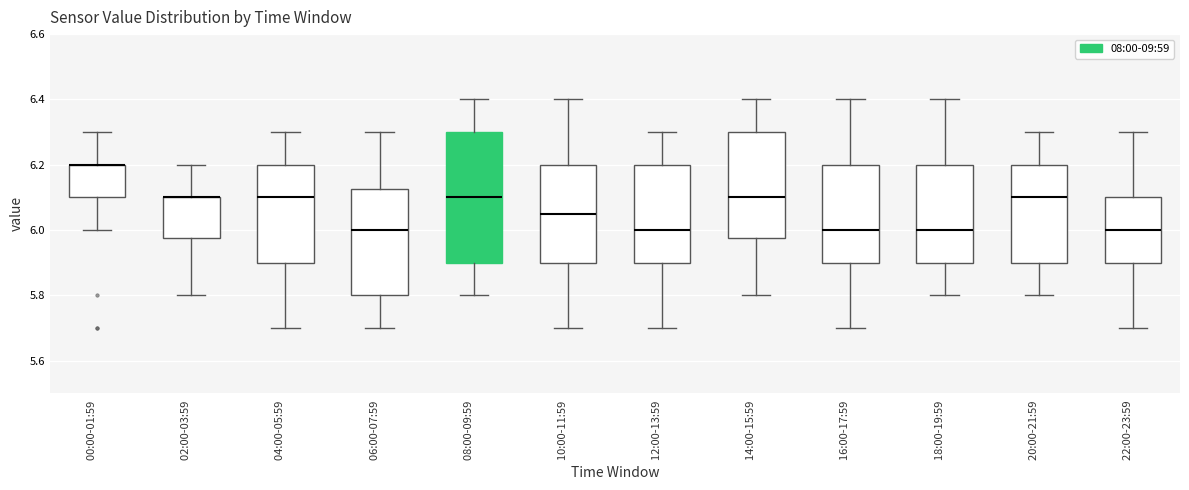

Reading left to right, transcribe this box plot: for each box, give where its median line is, the range the box spans, and where its two whiskers end, as read against the y-axis. The values are not printed on the chart, so give them approximately, as read against the axis.

00:00-01:59: median 6.20 (drawn on the box's upper edge), box 6.10 to 6.20, whiskers 6.00 to 6.30
02:00-03:59: median 6.10 (drawn on the box's upper edge), box 5.98 to 6.10, whiskers 5.80 to 6.20
04:00-05:59: median 6.10, box 5.90 to 6.20, whiskers 5.70 to 6.30
06:00-07:59: median 6.00, box 5.80 to 6.12, whiskers 5.70 to 6.30
08:00-09:59: median 6.10, box 5.90 to 6.30, whiskers 5.80 to 6.40
10:00-11:59: median 6.06, box 5.90 to 6.20, whiskers 5.70 to 6.40
12:00-13:59: median 6.00, box 5.90 to 6.20, whiskers 5.70 to 6.30
14:00-15:59: median 6.10, box 5.98 to 6.30, whiskers 5.80 to 6.40
16:00-17:59: median 6.00, box 5.90 to 6.20, whiskers 5.70 to 6.40
18:00-19:59: median 6.00, box 5.90 to 6.20, whiskers 5.80 to 6.40
20:00-21:59: median 6.10, box 5.90 to 6.20, whiskers 5.80 to 6.30
22:00-23:59: median 6.00, box 5.90 to 6.10, whiskers 5.70 to 6.30